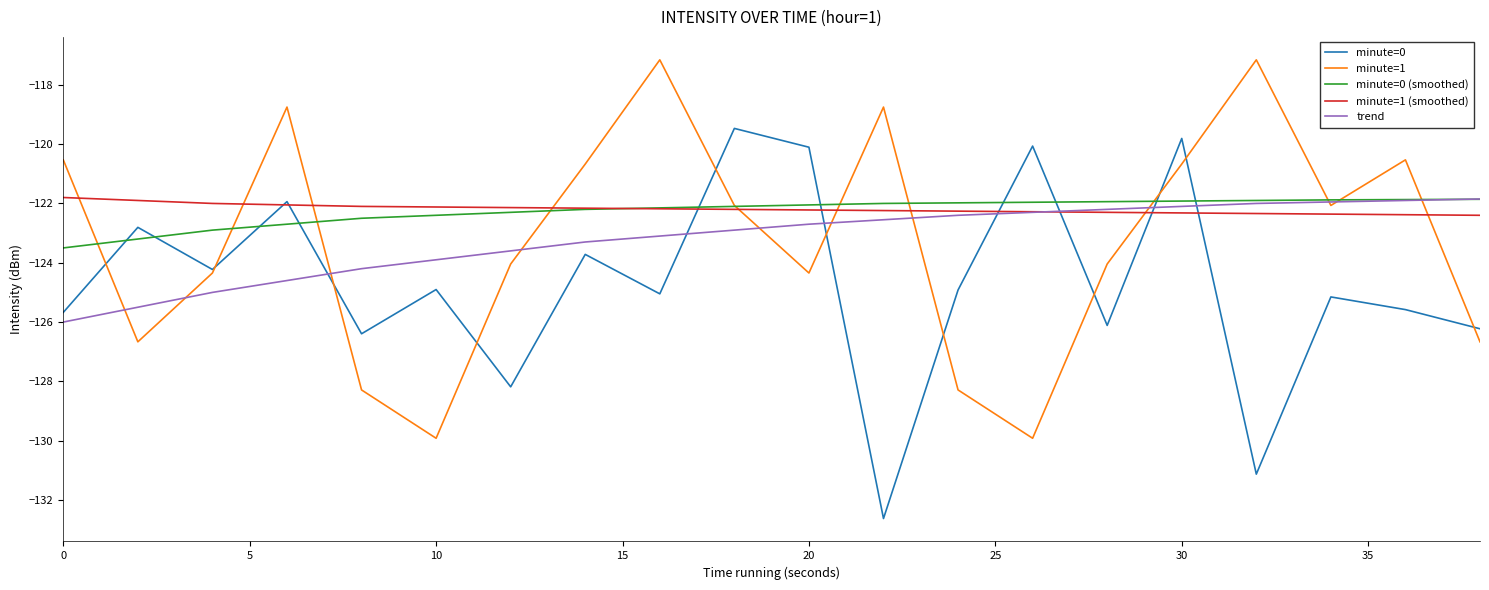

How many series are shown in this chart?

5